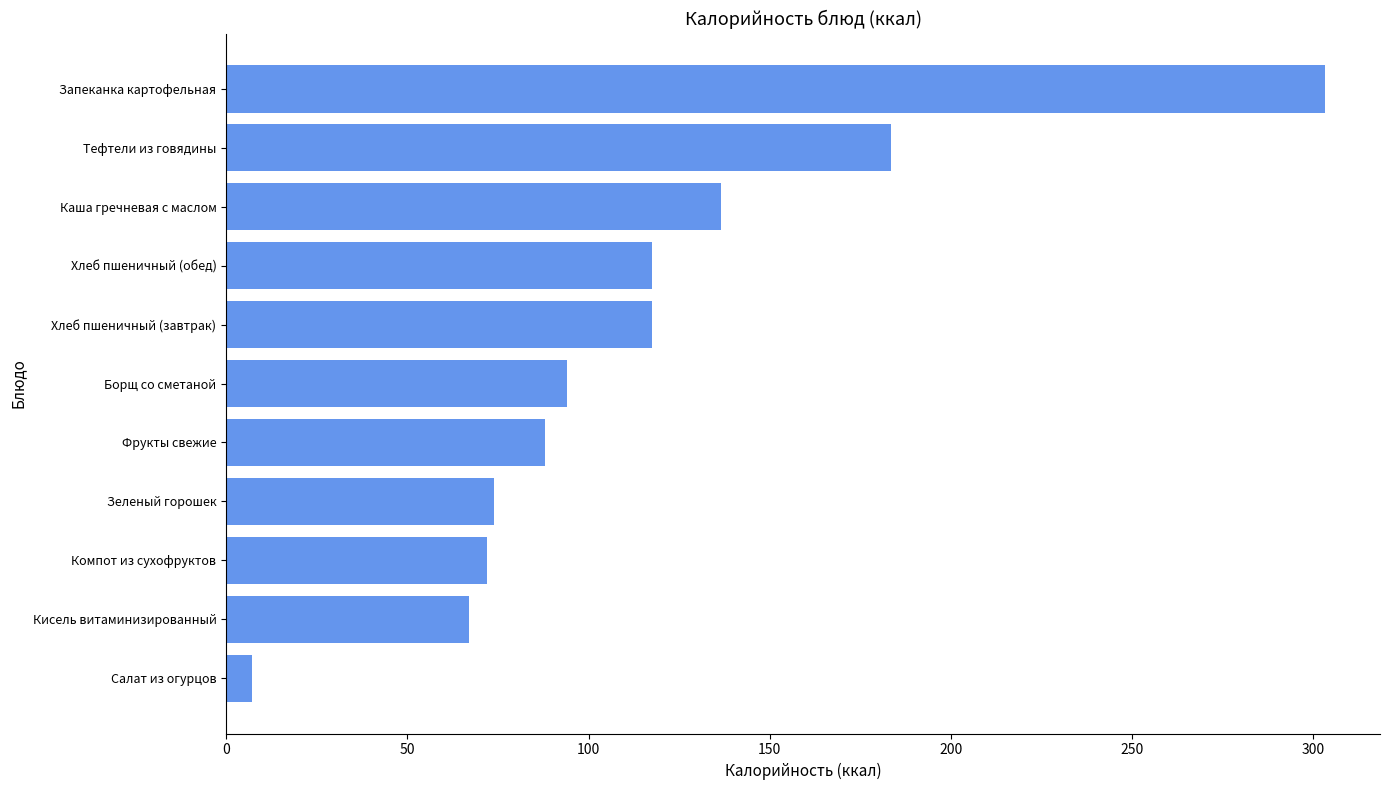

Where is the data nearest to the value 155?

Каша гречневая с маслом